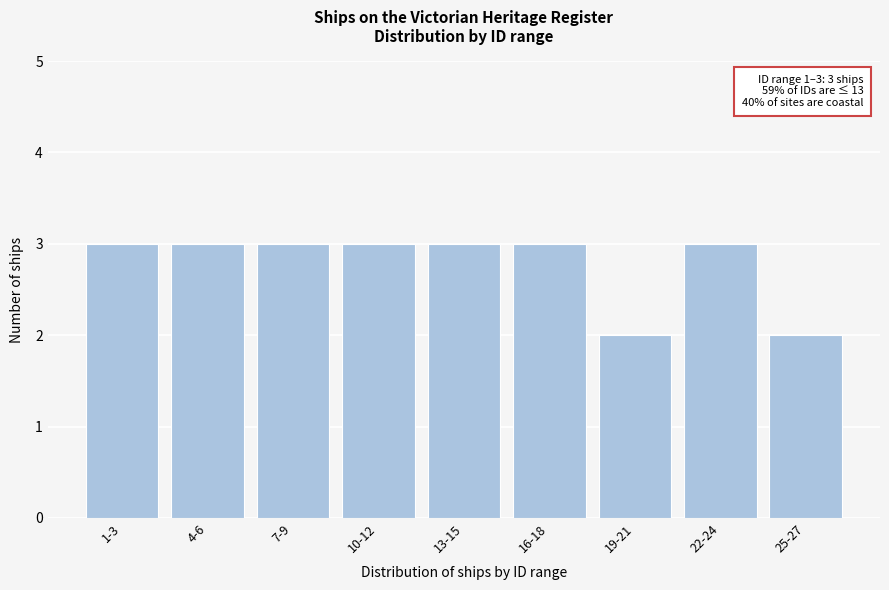

Reading left to right, extract all data points from this chart.

1-3=3	4-6=3	7-9=3	10-12=3	13-15=3	16-18=3	19-21=2	22-24=3	25-27=2